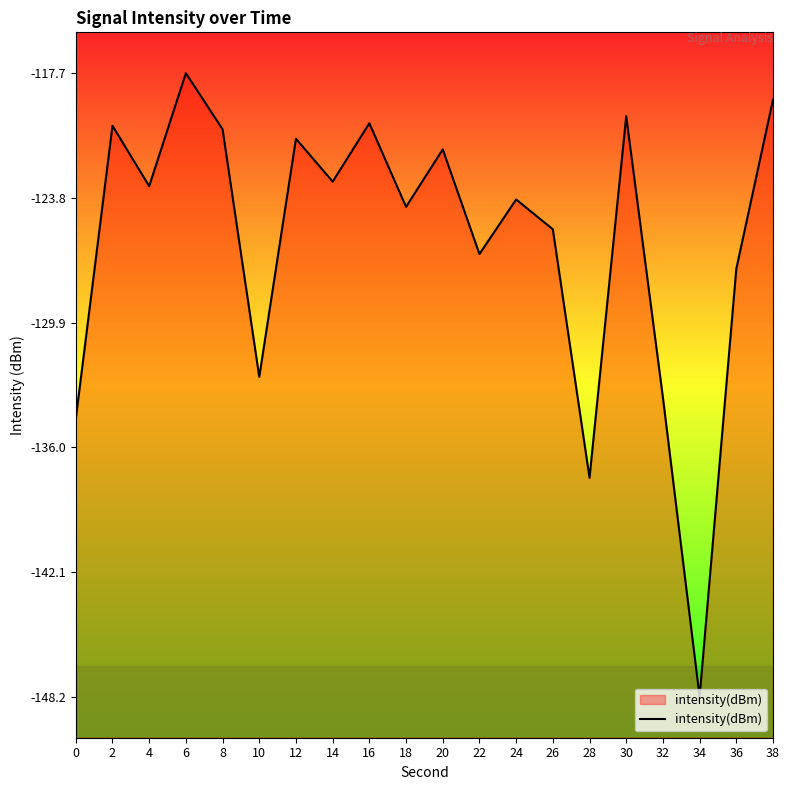

What is the value of the 8th point from the left?

-123.0